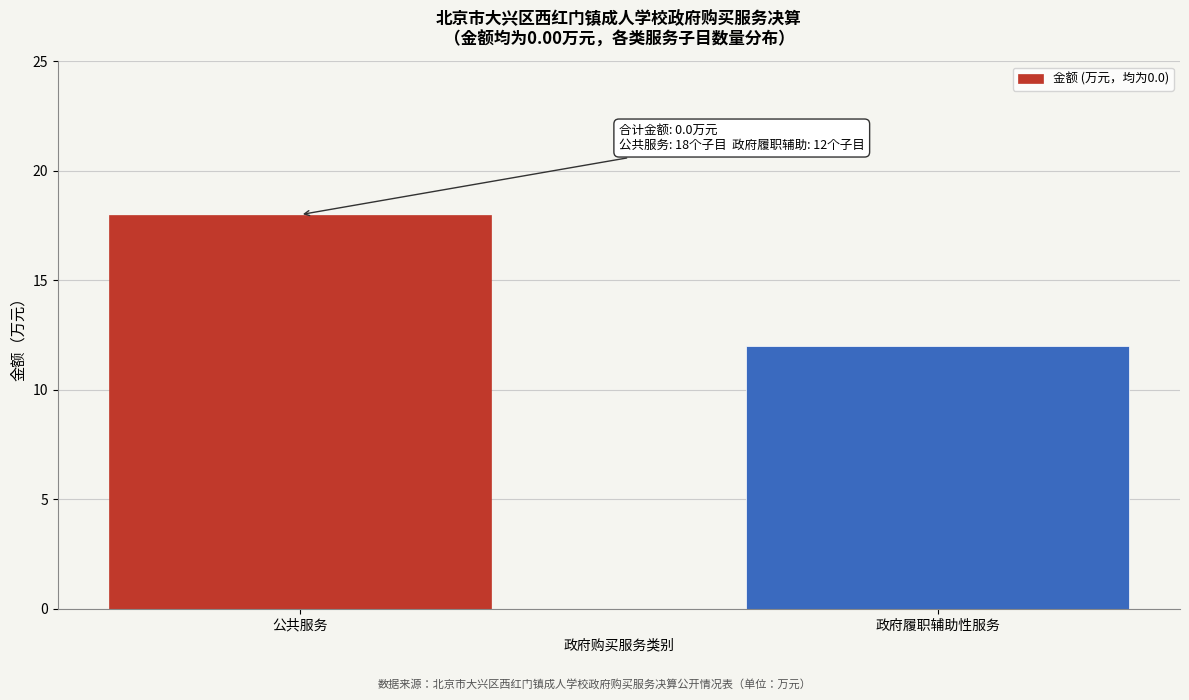

Reading left to right, transcribe all the data shown in this chart.

公共服务=18	政府履职辅助性服务=12